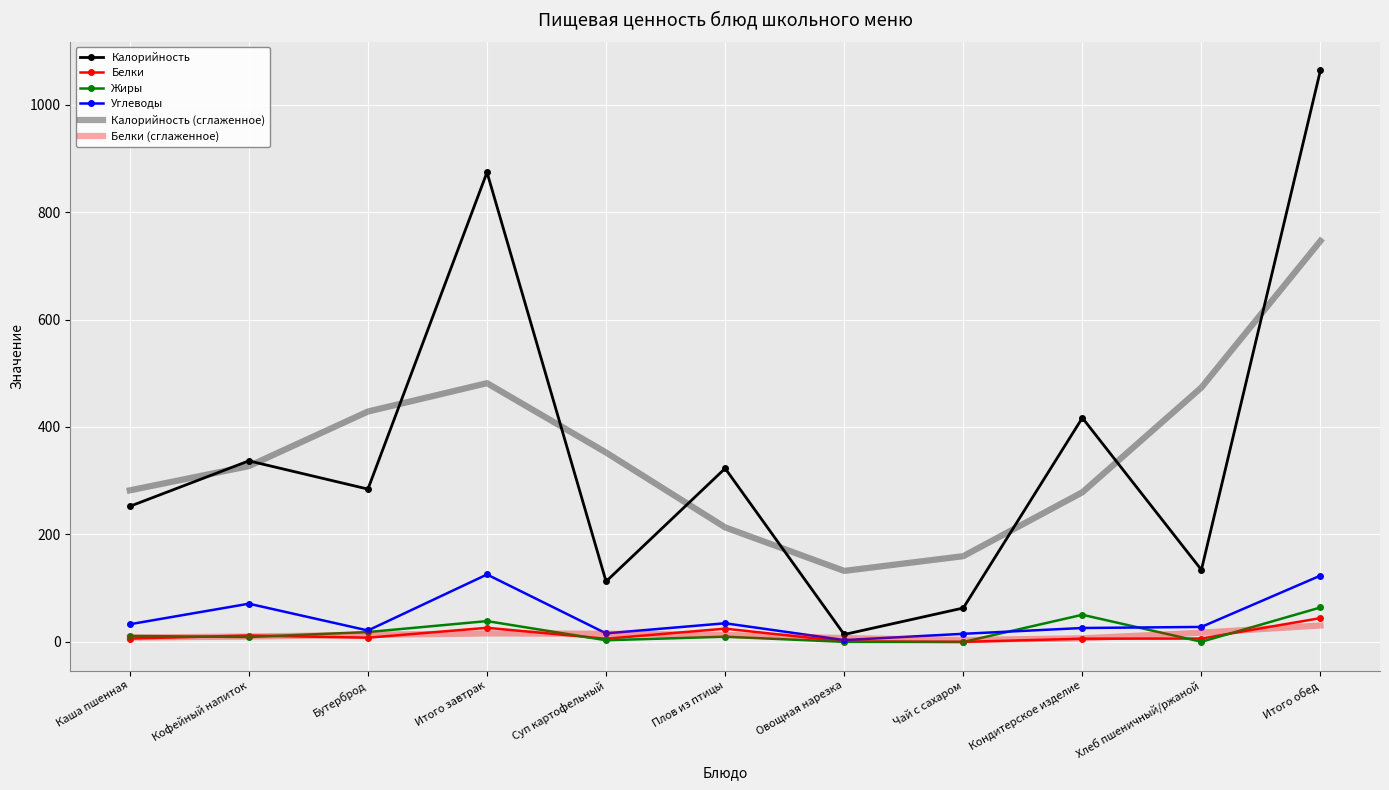

Is it true that Калорийность equals 873.9 at Итого завтрак?

True